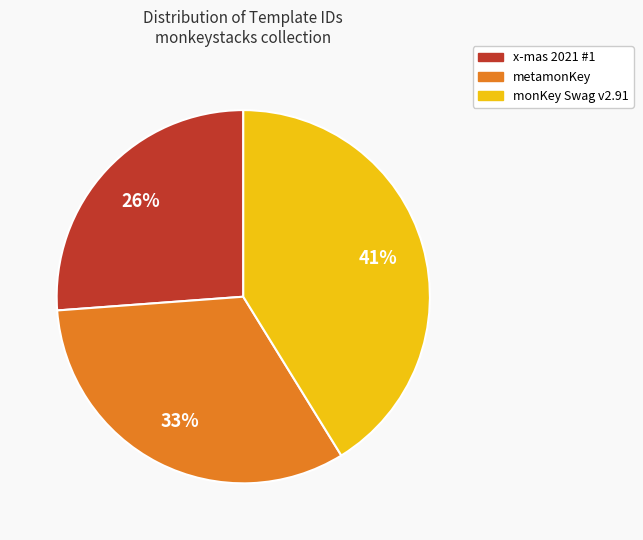

To the nearest percent, what is the difference between the largest and smallest slice percentages?

15%